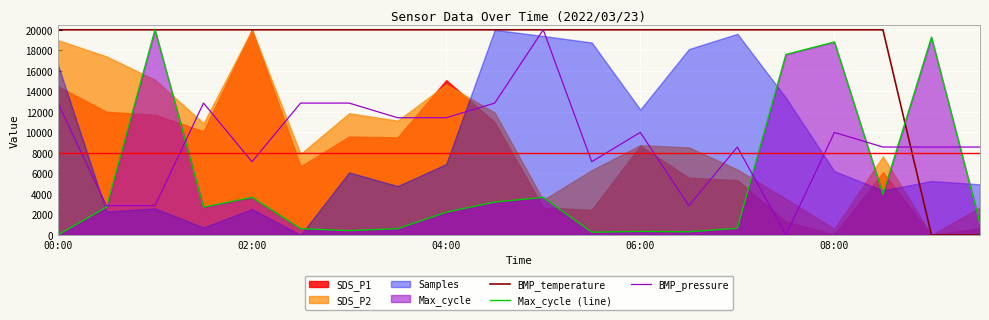

True or false: BMP_pressure and BMP_temperature cross at least once.

True